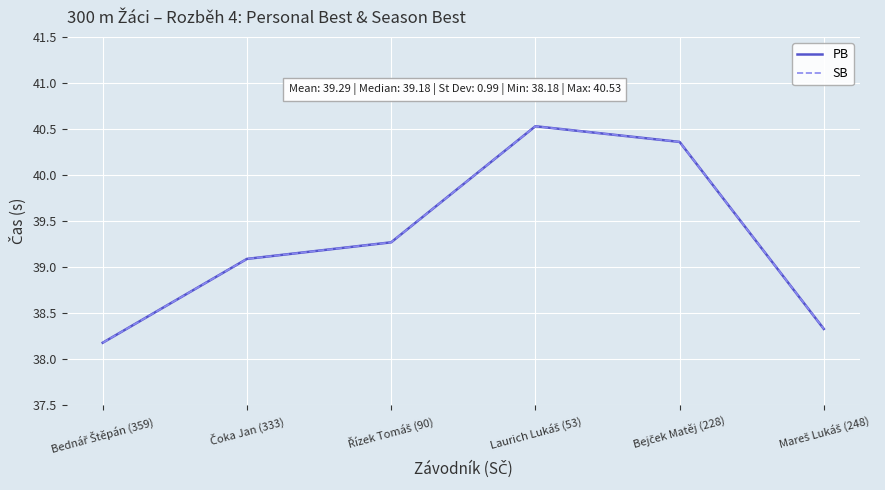

Is this an area chart (filled region under the line)?

No